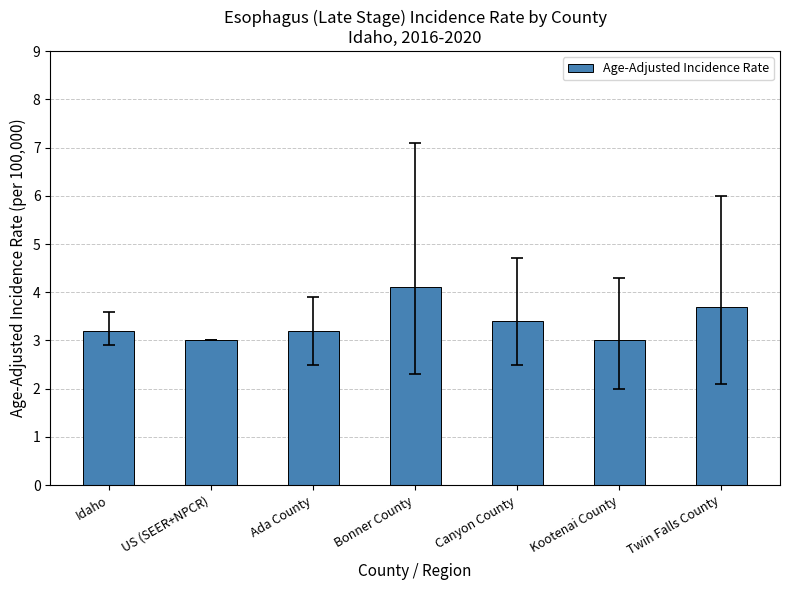

True or false: the data shows 3.7 at Twin Falls County.

True